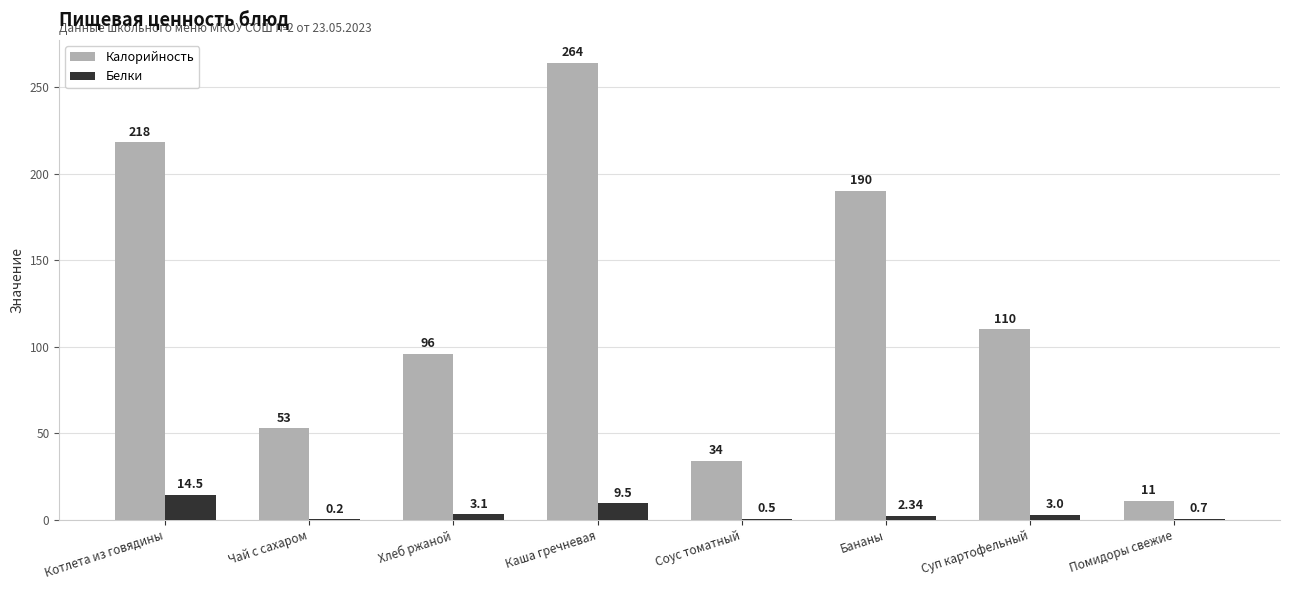

Which series changed the most between Хлеб ржаной and Суп картофельный?

Калорийность